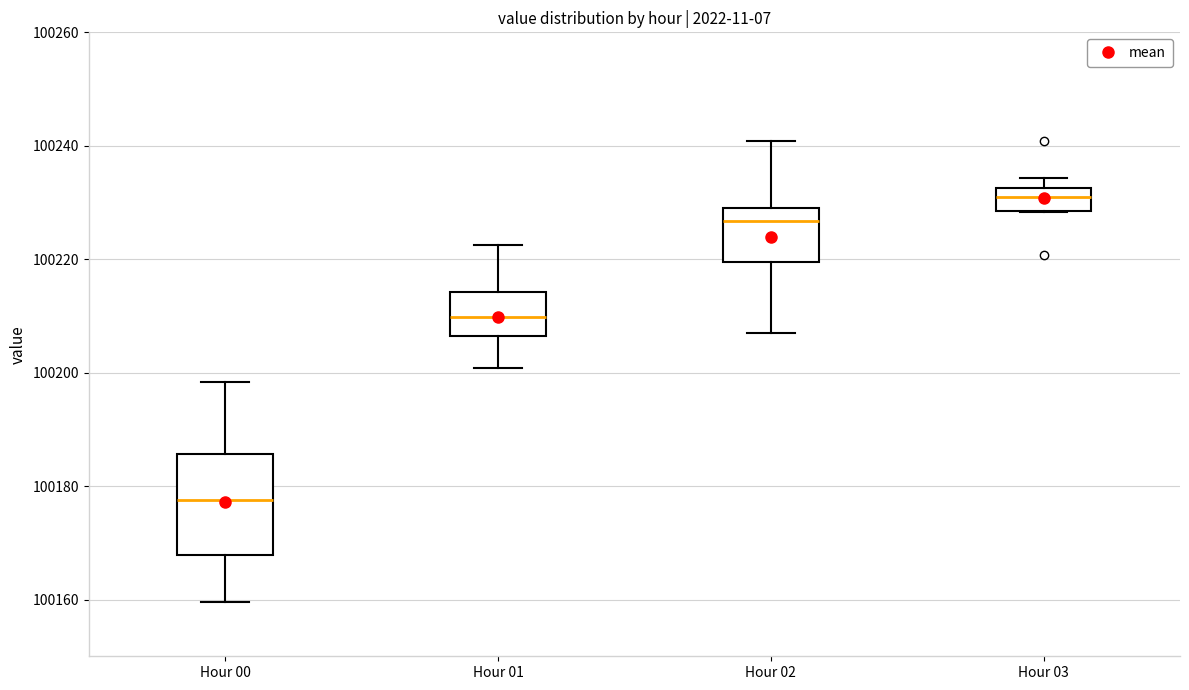

Reading left to right, read every box against the y-axis: the position of its median line, the range the box covers, and the ends of its whiskers. The values are not printed on the chart, so give them approximately, as read against the axis.

Hour 00: median 100178, box 100168 to 100186, whiskers 100160 to 100198
Hour 01: median 100210, box 100206 to 100214, whiskers 100200 to 100222
Hour 02: median 100226, box 100220 to 100228, whiskers 100206 to 100240
Hour 03: median 100230, box 100228 to 100232, whiskers 100228 to 100234